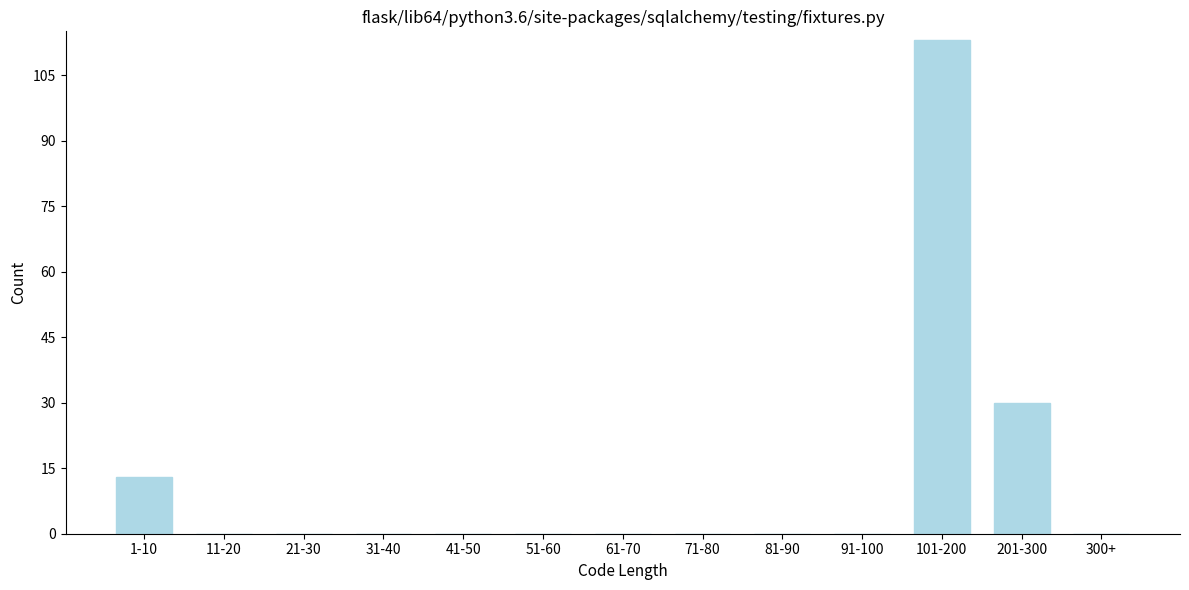

Reading left to right, what are all the values shown in this chart?

1-10=13	11-20=0	21-30=0	31-40=0	41-50=0	51-60=0	61-70=0	71-80=0	81-90=0	91-100=0	101-200=113	201-300=30	300+=0